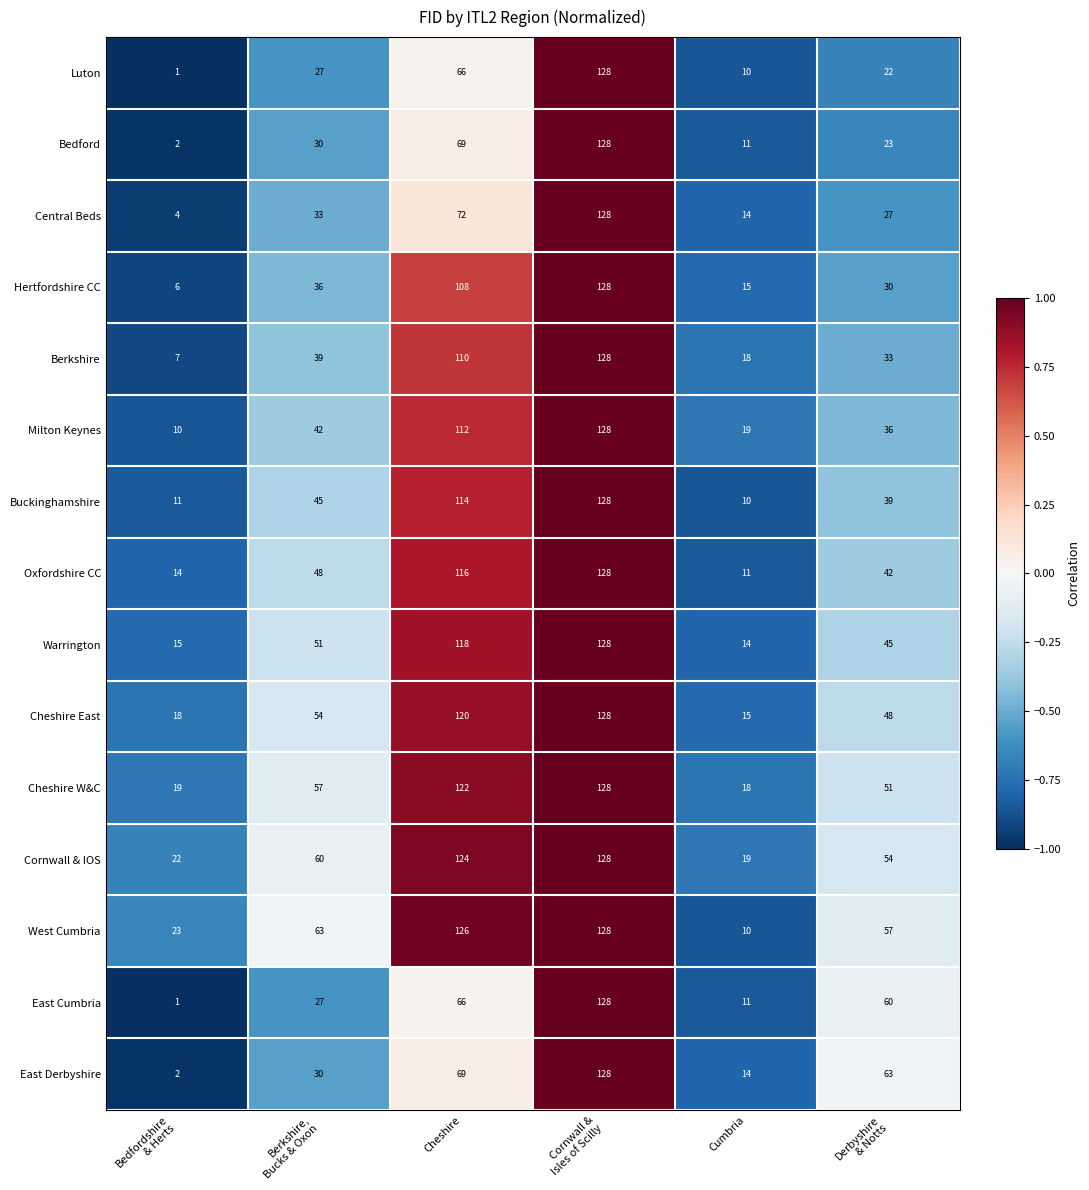

Is it true that Buckinghamshire equals 17 at Cumbria?

False